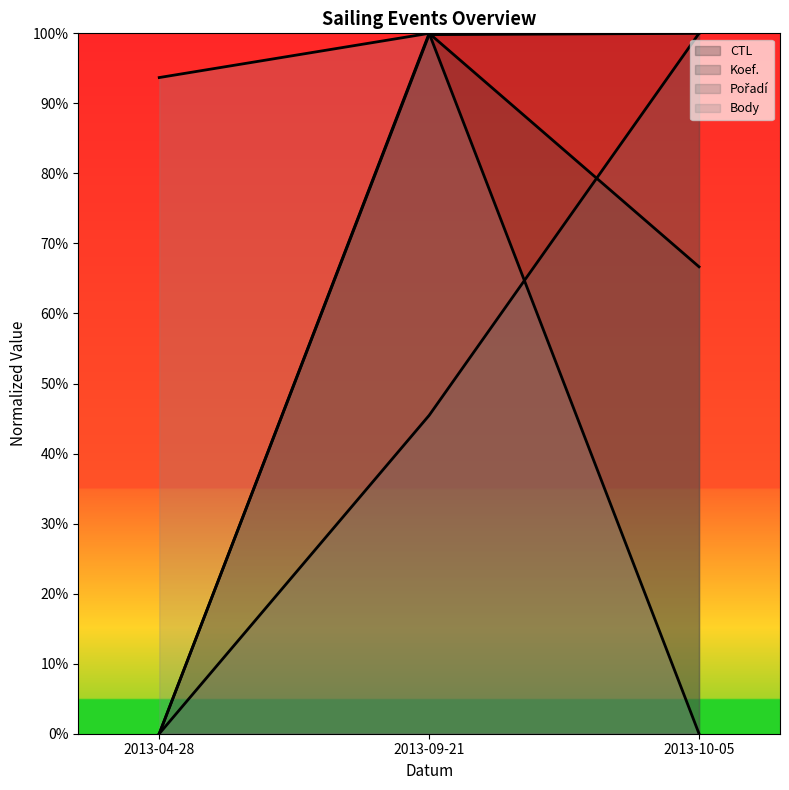

How many series are shown in this chart?

4